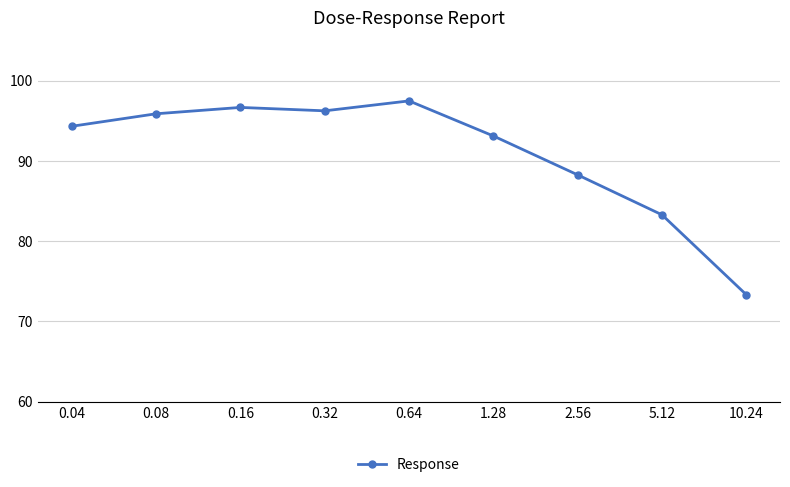

What position from the right is 5.12?

2